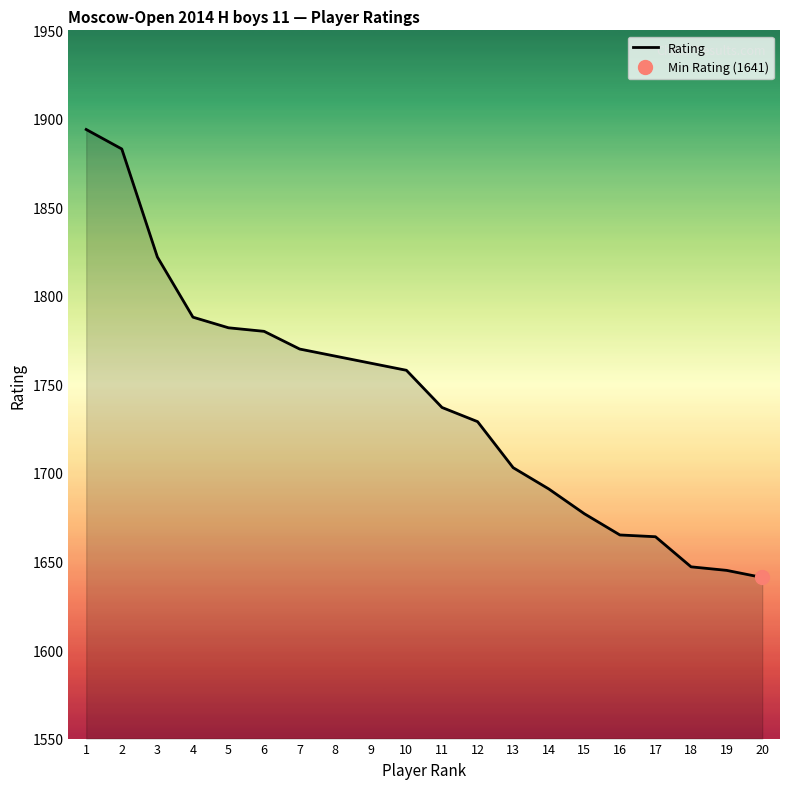

Reading left to right, list all the values displayed in this chart.

1894	1883	1822	1788	1782	1780	1770	1766	1762	1758	1737	1729	1703	1691	1677	1665	1664	1647	1645	1641